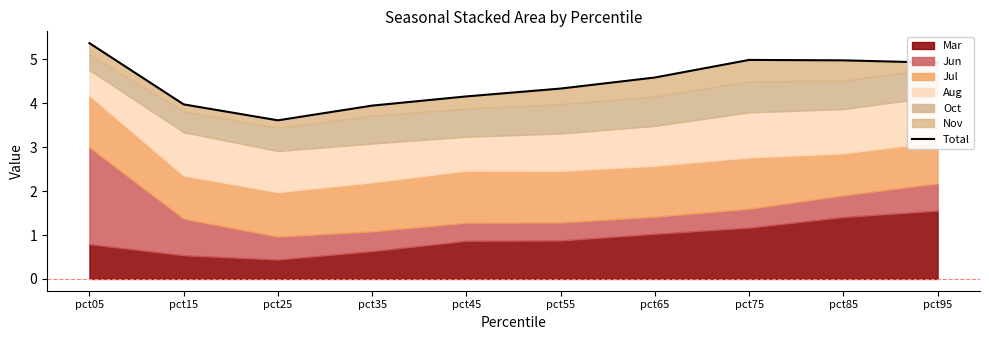

Which label corresponds to the smallest value in the chart?

pct25